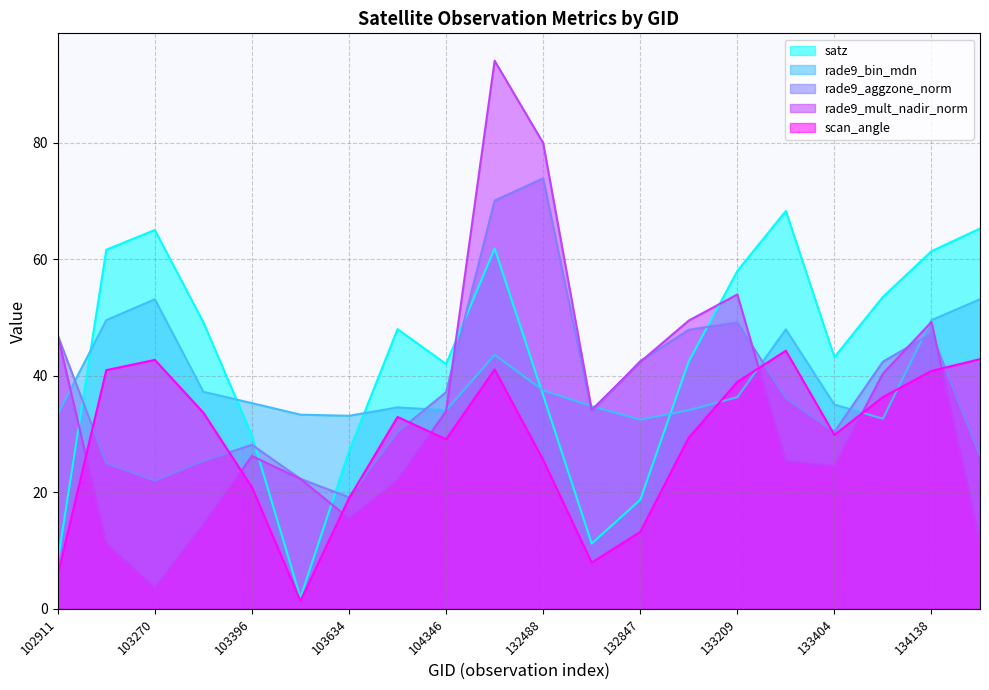

Reading left to right, extract all data points from this chart.

satz: 102911=8.2	103160=61.6	103270=65.0	103278=49.1	103396=29.7	103515=1.9	103634=27.0	103752=48.0	104346=42.0	132296=61.8	132488=36.7	132669=11.2	132847=18.7	133027=42.4	133209=58.0	133392=68.3	133404=43.2	134124=53.5	134138=61.4	134308=65.3
scan_angle: 102911=5.8	103160=41.0	103270=42.7	103278=33.7	103396=20.9	103515=1.4	103634=19.0	103752=32.9	104346=29.1	132296=41.1	132488=25.5	132669=7.9	132847=13.2	133027=29.4	133209=38.9	133392=44.3	133404=29.8	134124=36.3	134138=40.8	134308=42.8
rade9_bin_mdn: 102911=33.4	103160=49.5	103270=53.1	103278=37.2	103396=35.3	103515=33.3	103634=33.1	103752=34.6	104346=34.1	132296=43.6	132488=37.5	132669=34.8	132847=32.5	133027=34.1	133209=36.3	133392=47.9	133404=35.0	134124=32.6	134138=49.5	134308=53.1
rade9_aggzone_norm: 102911=46.9	103160=25.0	103270=22.0	103278=25.4	103396=28.1	103515=22.3	103634=19.1	103752=30.3	104346=37.2	132296=70.0	132488=73.9	132669=33.9	132847=42.5	133027=47.9	133209=49.1	133392=36.1	133404=30.4	134124=42.4	134138=47.2	134308=26.3
rade9_mult_nadir_norm: 102911=46.9	103160=11.3	103270=3.6	103278=14.5	103396=26.2	103515=22.3	103634=15.5	103752=22.1	104346=33.9	132296=94.0	132488=79.9	132669=34.1	132847=42.4	133027=49.5	133209=53.9	133392=25.3	133404=24.5	134124=40.4	134138=49.2	134308=11.4